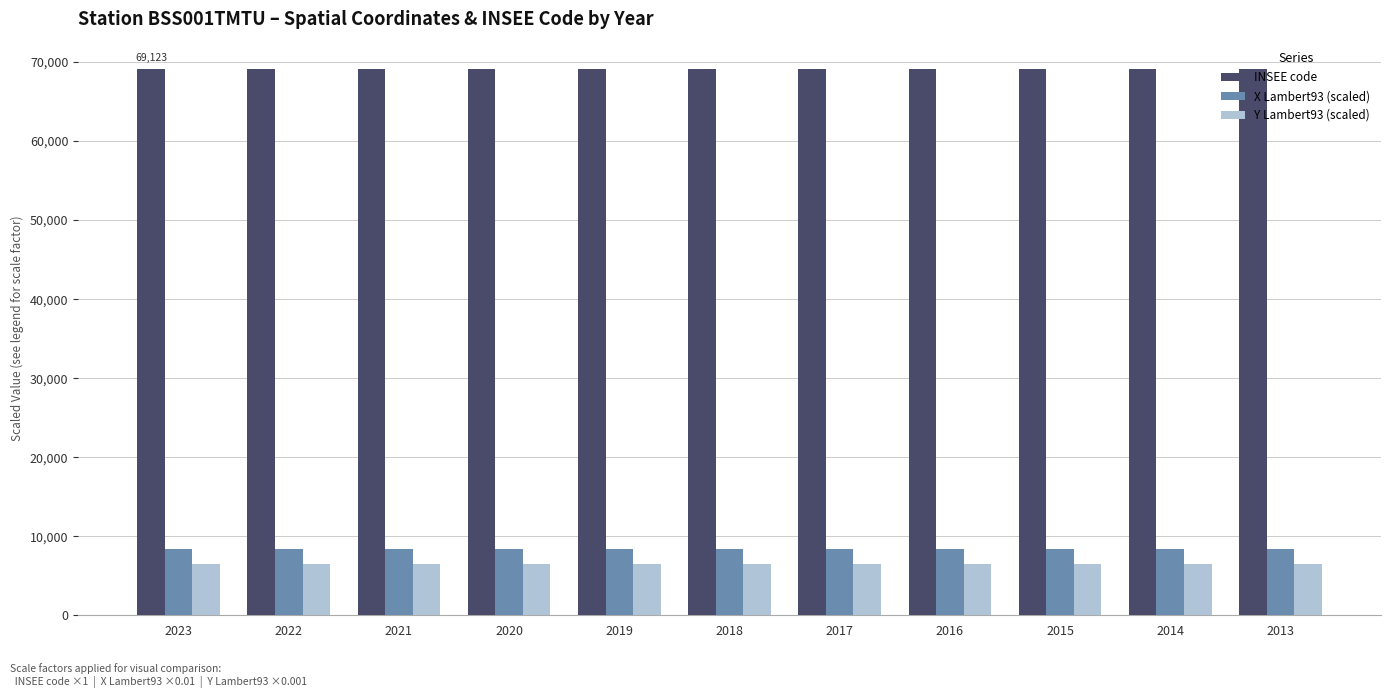

Which series has the largest total across all categories?

INSEE code